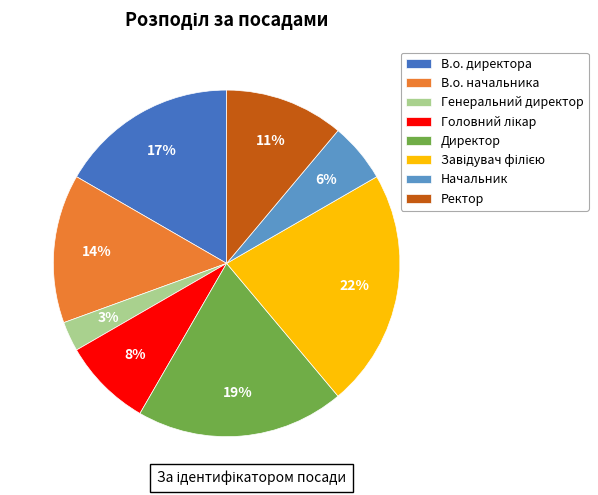

What percentage is the В.о. начальника slice, to the nearest percent?

14%